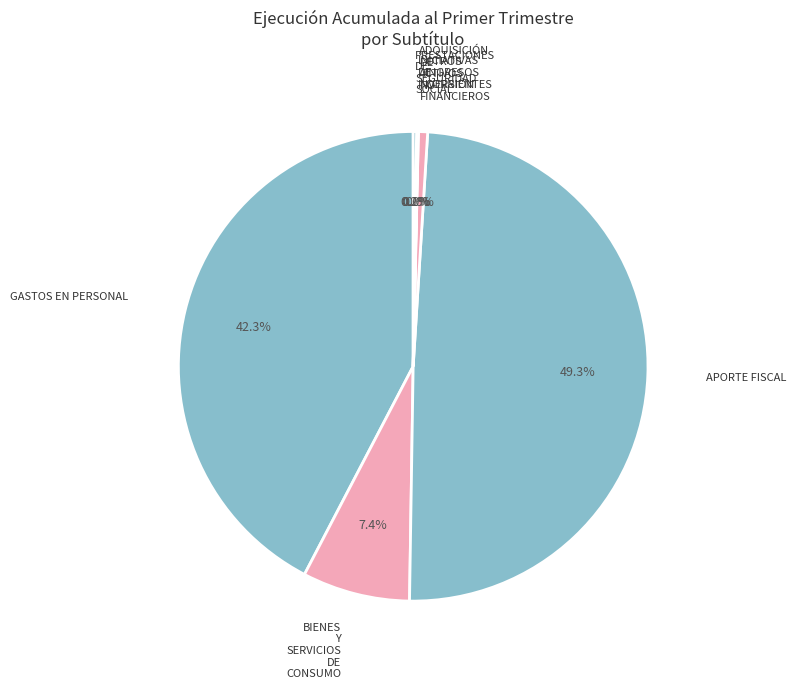

Which slice is the smallest?

ADQUISICIÓN DE ACTIVOS NO FINANCIEROS